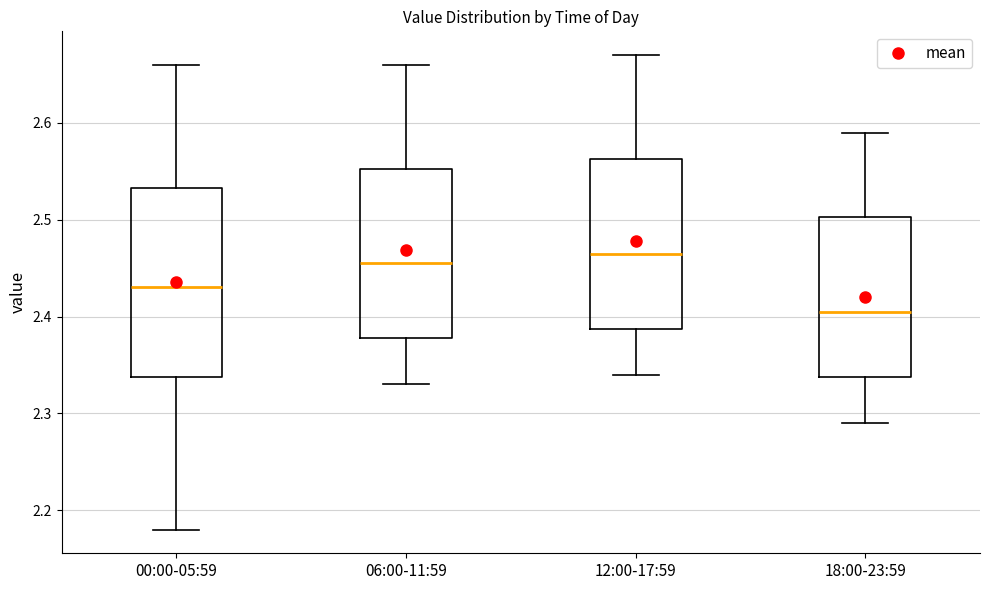

Reading left to right, read every box against the y-axis: the position of its median line, the range the box covers, and the ends of its whiskers. The values are not printed on the chart, so give them approximately, as read against the axis.

00:00-05:59: median 2.43, box 2.34 to 2.53, whiskers 2.18 to 2.66
06:00-11:59: median 2.46, box 2.38 to 2.55, whiskers 2.33 to 2.66
12:00-17:59: median 2.47, box 2.39 to 2.56, whiskers 2.34 to 2.67
18:00-23:59: median 2.41, box 2.34 to 2.50, whiskers 2.29 to 2.59